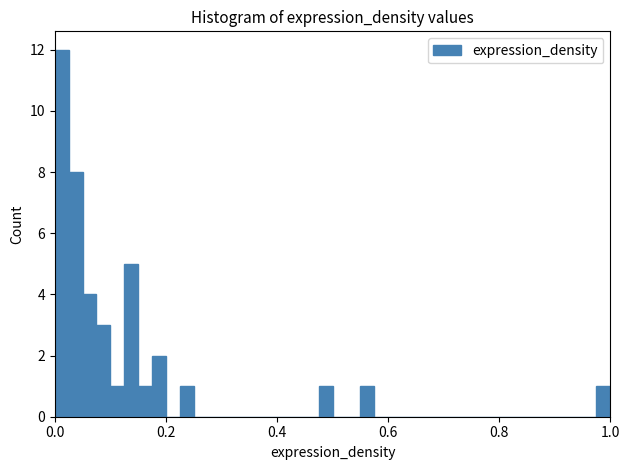

Read against the x-axis, roughly where is the centre of the tallest bar?

0.02